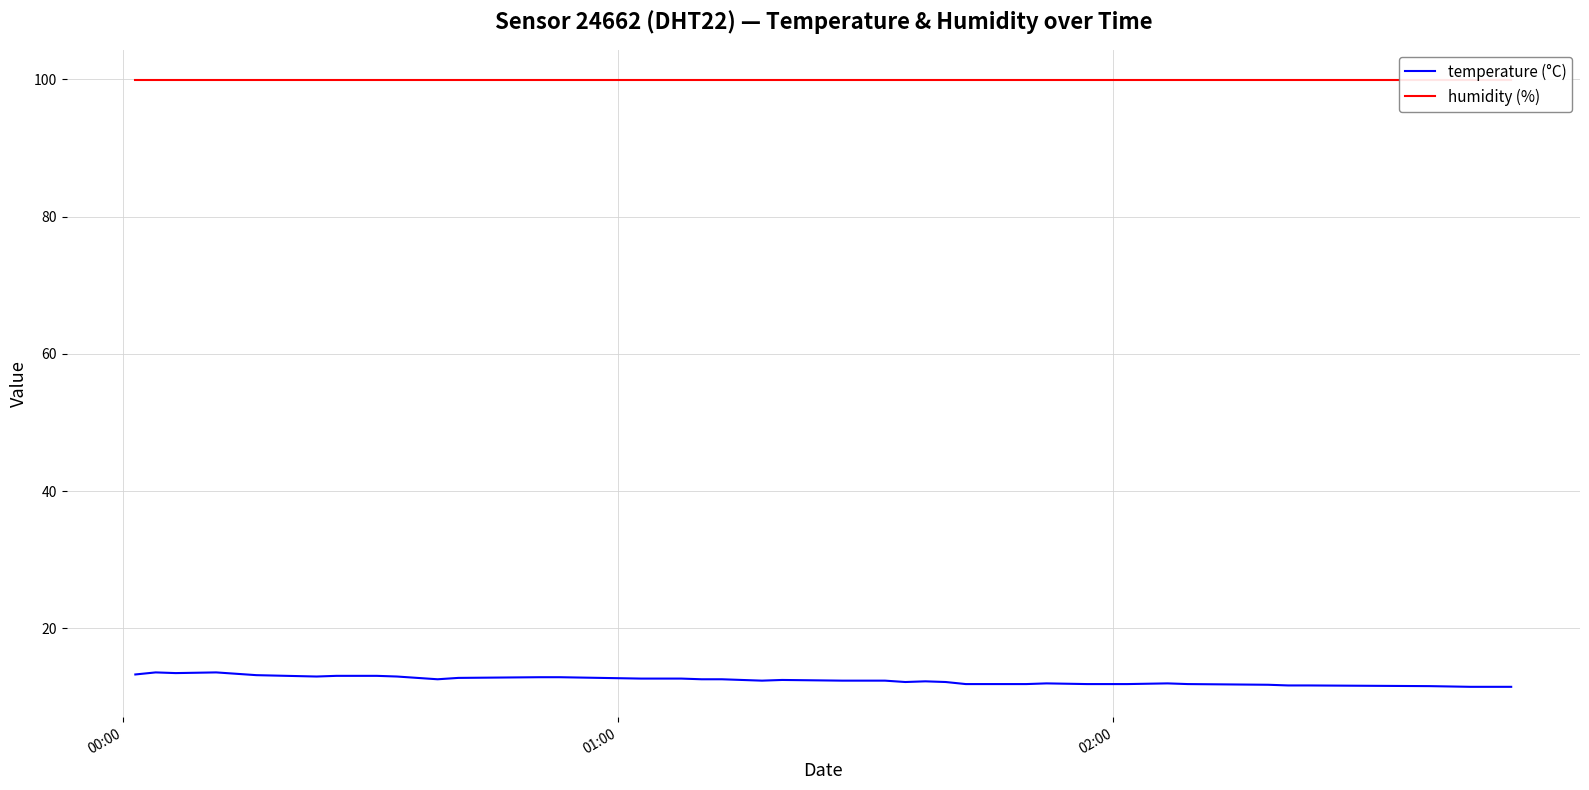

What is the highest value of the temperature (°C) series?

13.6